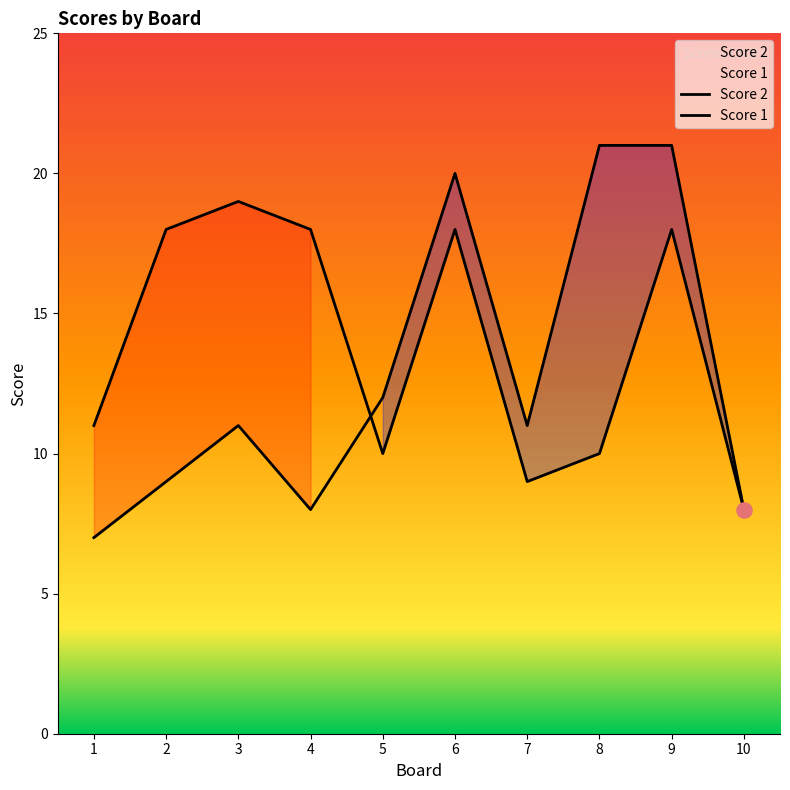

At which category is the sum across all series the highest?

9